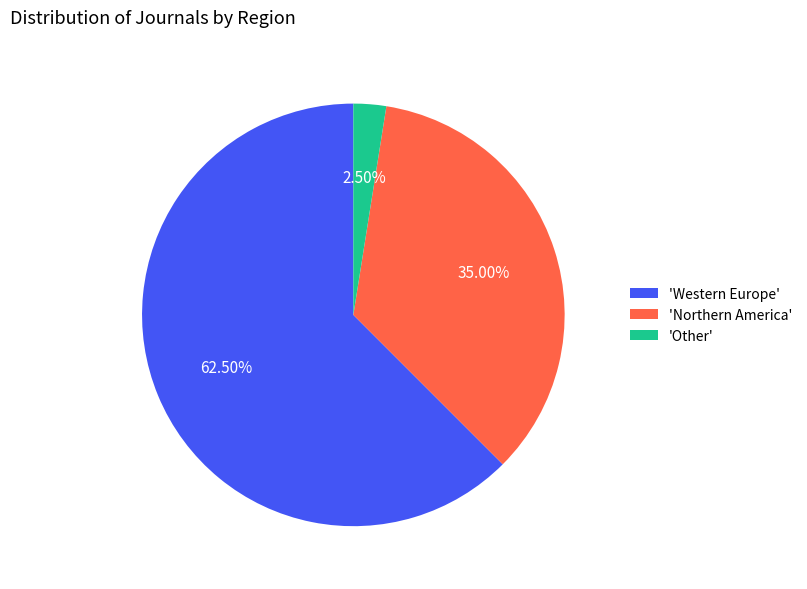

What is the largest slice in the pie chart?

'Western Europe'